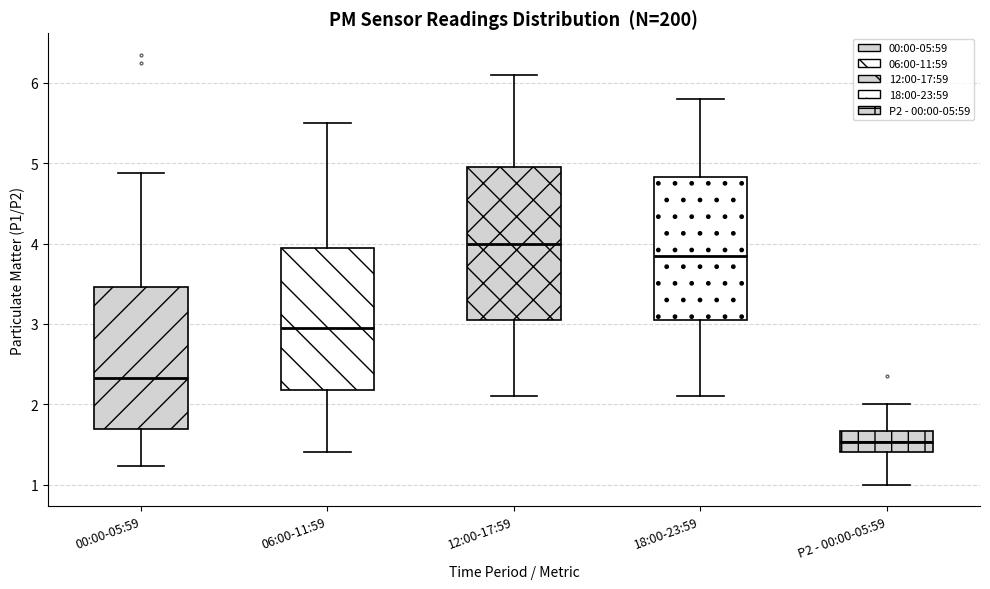

Where does the median line of the box for 06:00-11:59 sit on the y-axis? The values are not printed on the chart, so give them approximately, as read against the axis.

3.0